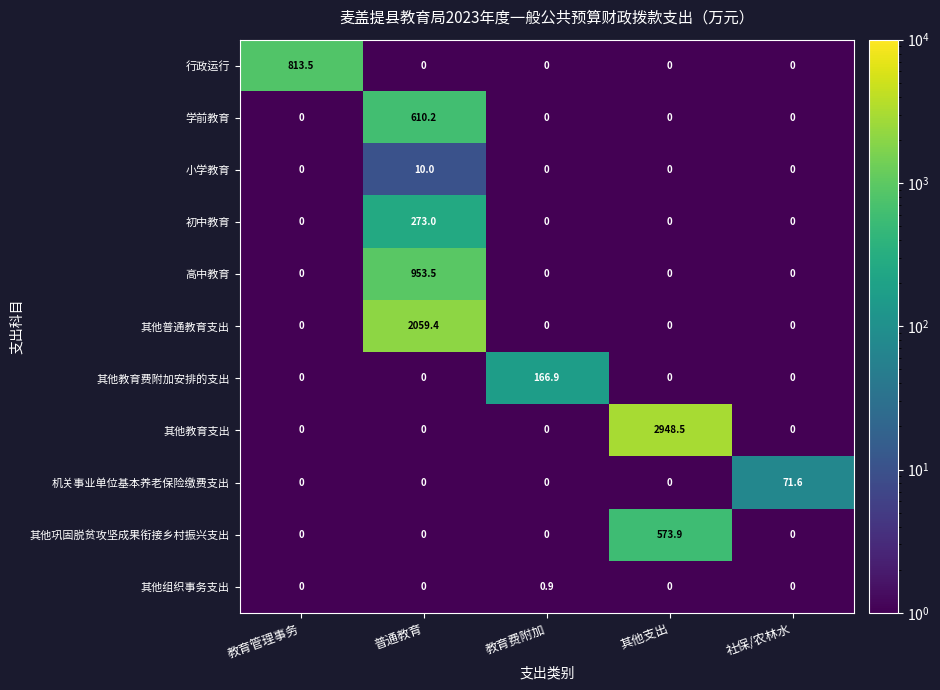

What is the difference between the highest and lowest values at 其他支出?

2948.5